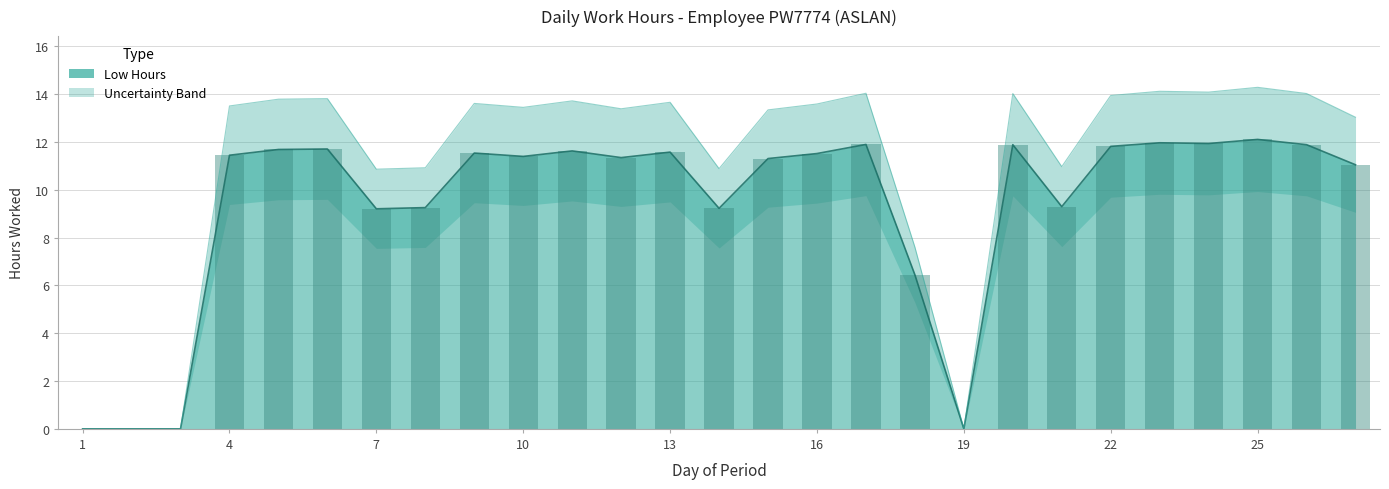

Reading left to right, transcribe all the data shown in this chart.

0.0	0.0	0.0	11.4	11.7	11.7	9.2	9.2	11.5	11.4	11.6	11.3	11.6	9.2	11.3	11.5	11.9	6.4	0.0	11.9	9.3	11.8	12.0	11.9	12.1	11.9	11.0